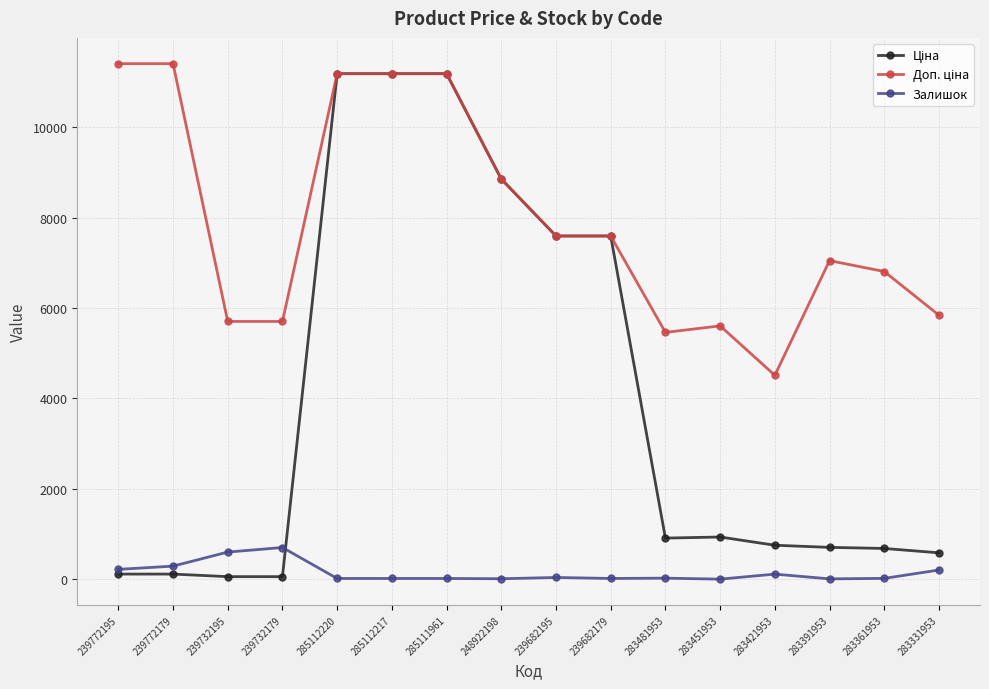

True or false: Залишок has more than 0 points higher than both neighbors.

True